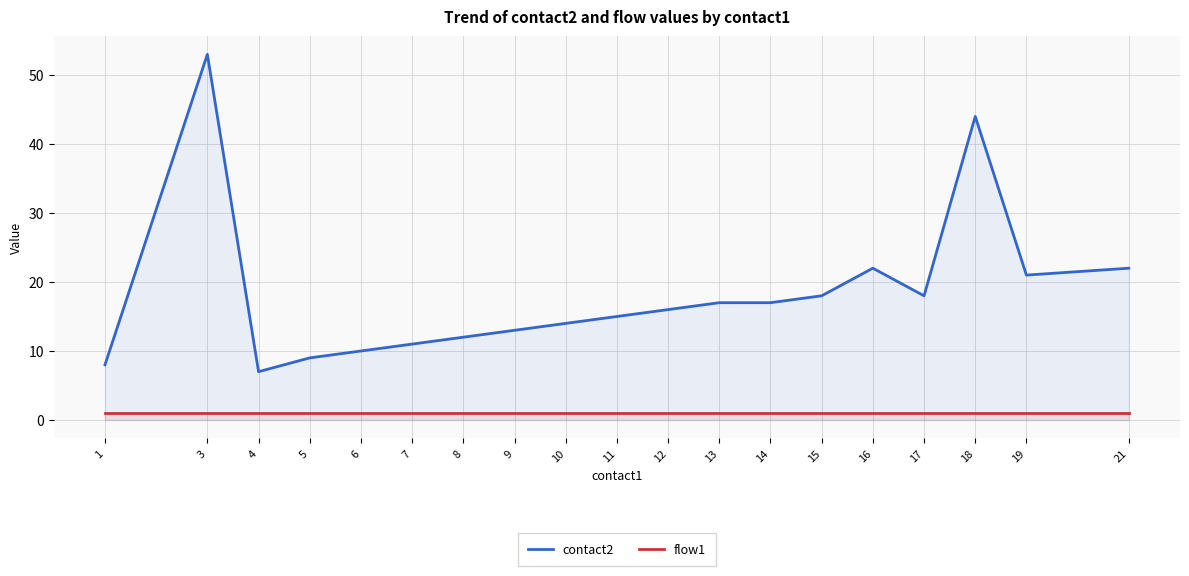

At how many categories does at least one series exceed 29?

2